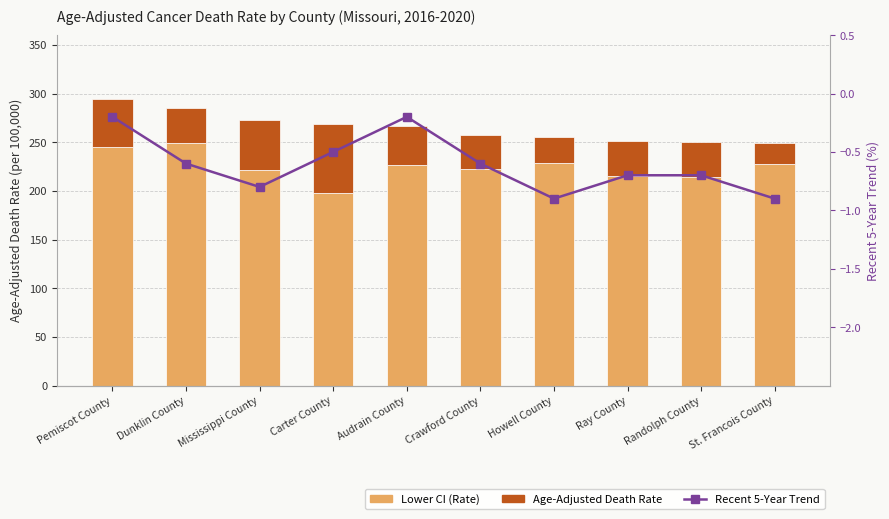

Reading left to right, list all the values displayed in this chart.

Lower CI (Rate): Pemiscot County=245.0	Dunklin County=249.5	Mississippi County=221.8	Carter County=197.8	Audrain County=226.8	Crawford County=222.1	Howell County=228.2	Ray County=215.4	Randolph County=213.8	St. Francois County=227.4
Age-Adjusted Death Rate: Pemiscot County=49.1	Dunklin County=35.5	Mississippi County=50.6	Carter County=70.8	Audrain County=40.0	Crawford County=34.9	Howell County=27.2	Ray County=36.2	Randolph County=36.6	St. Francois County=22.2
Recent 5-Year Trend: Pemiscot County=-0.2	Dunklin County=-0.6	Mississippi County=-0.8	Carter County=-0.5	Audrain County=-0.2	Crawford County=-0.6	Howell County=-0.9	Ray County=-0.7	Randolph County=-0.7	St. Francois County=-0.9